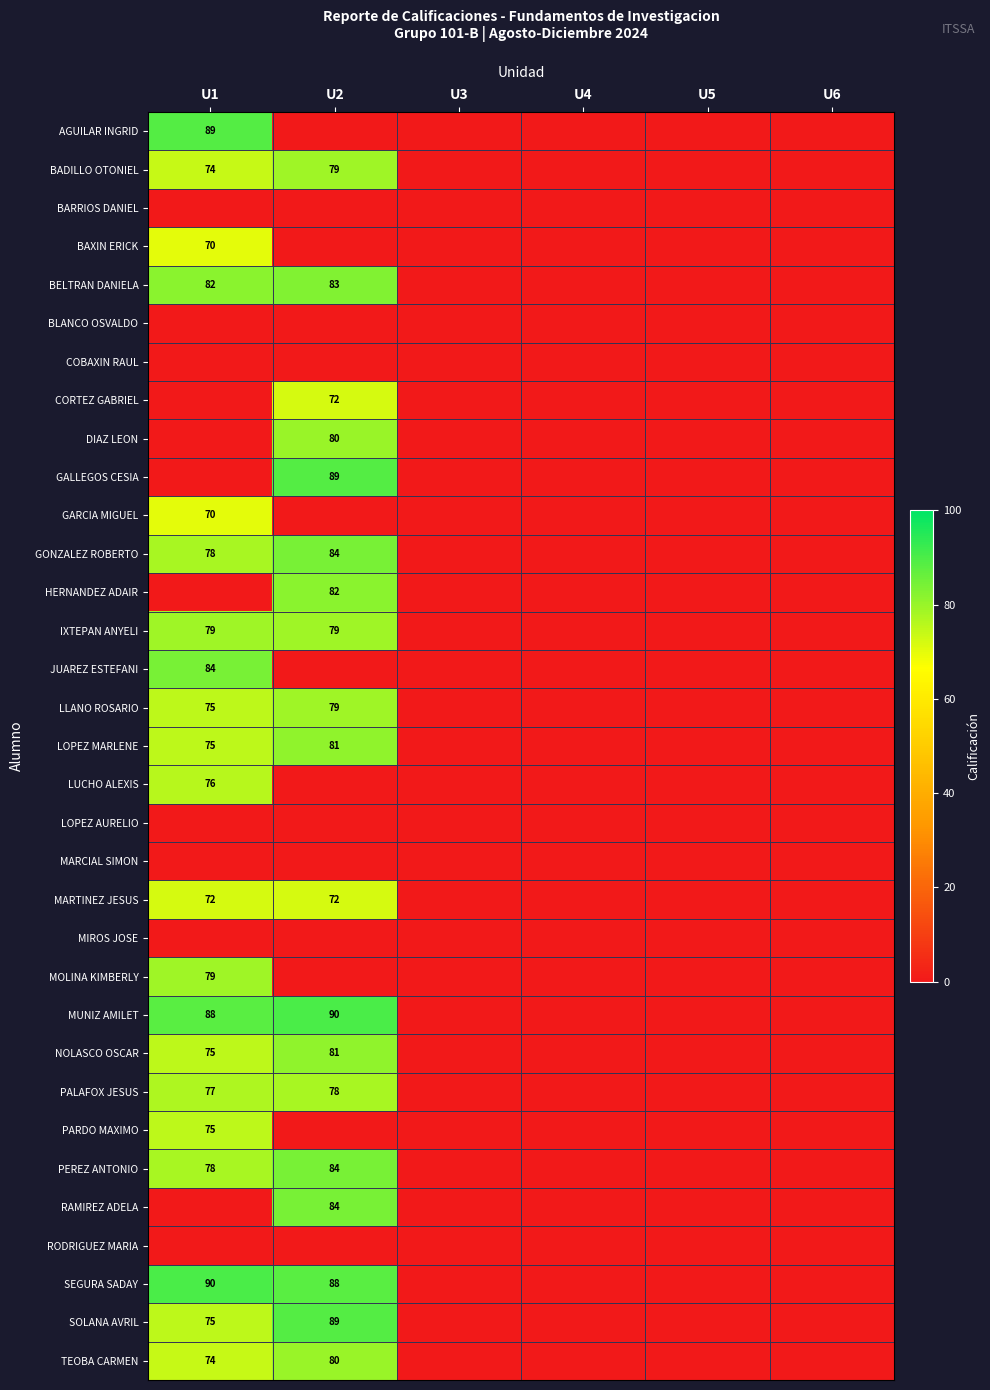

What is the sum of the MUNIZ AMILET values at U2 and U1?

178